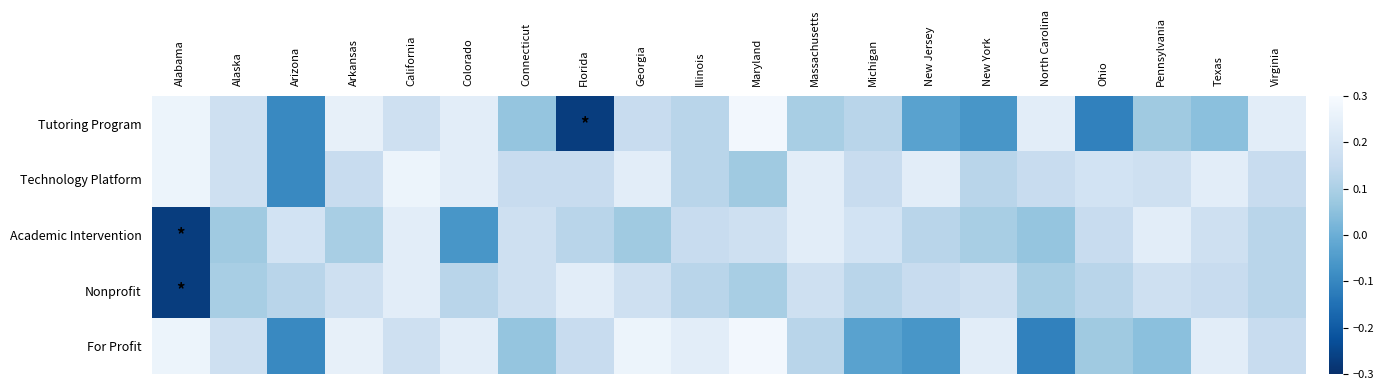

At New York, list the series in order from largest to smallest.

For Profit, Nonprofit, Technology Platform, Academic Intervention, Tutoring Program